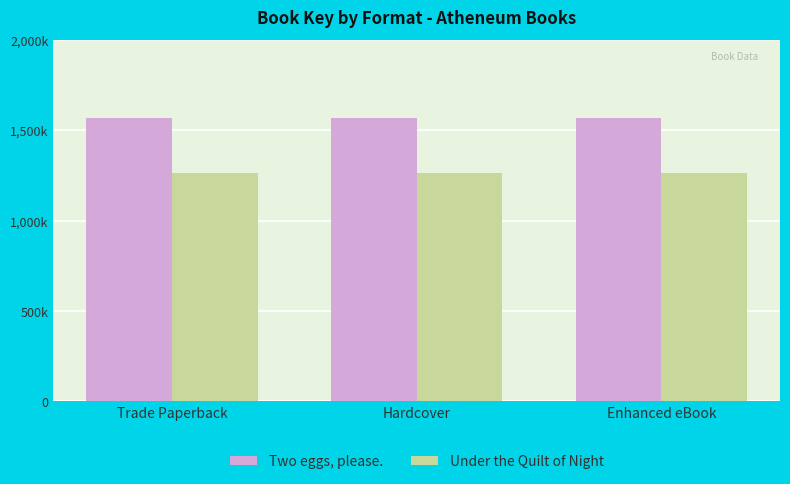

Where is Under the Quilt of Night nearest to the value 1261126?

Trade Paperback